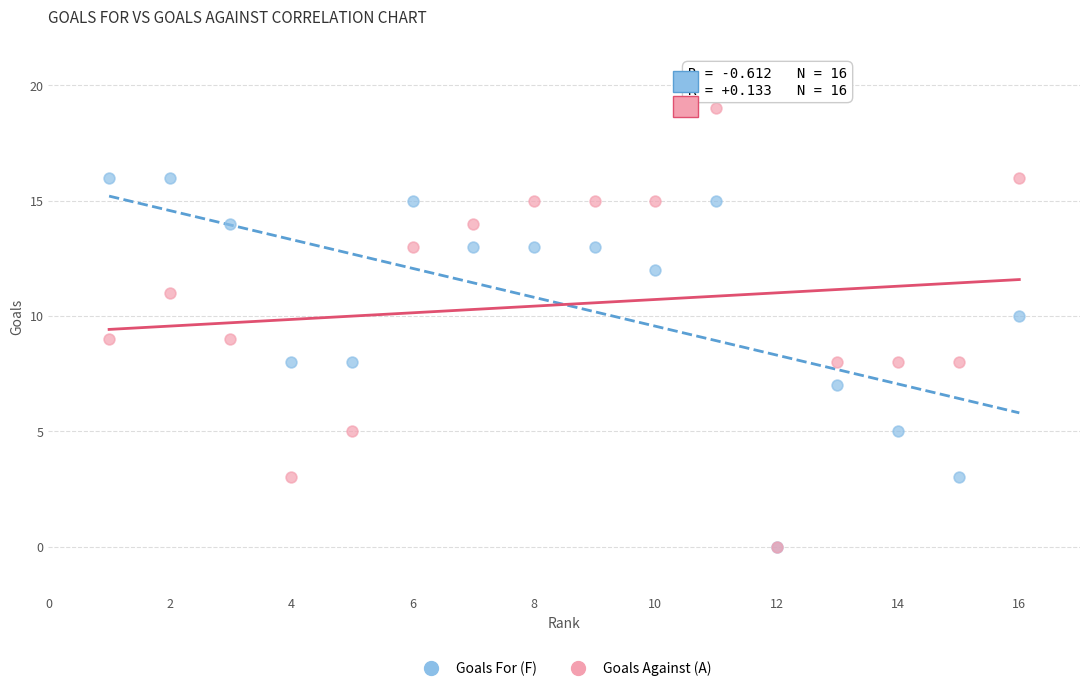

Which series reaches the maximum Y coordinate?

Goals Against (A)